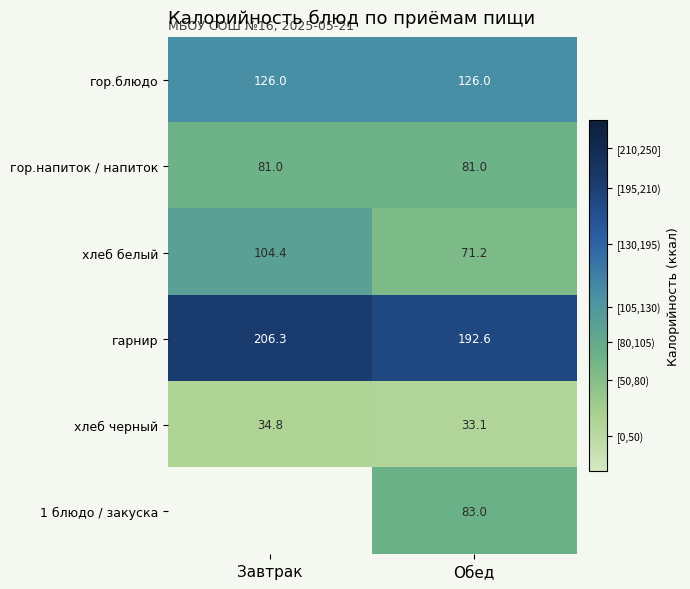

Rank the series at Обед from lowest to highest value.

хлеб черный, хлеб белый, гор.напиток / напиток, 1 блюдо / закуска, гор.блюдо, гарнир